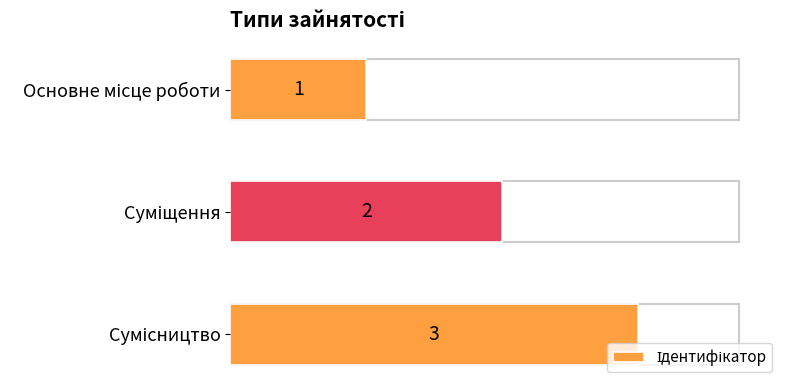

What is the value of the 3rd bar from the top?

3